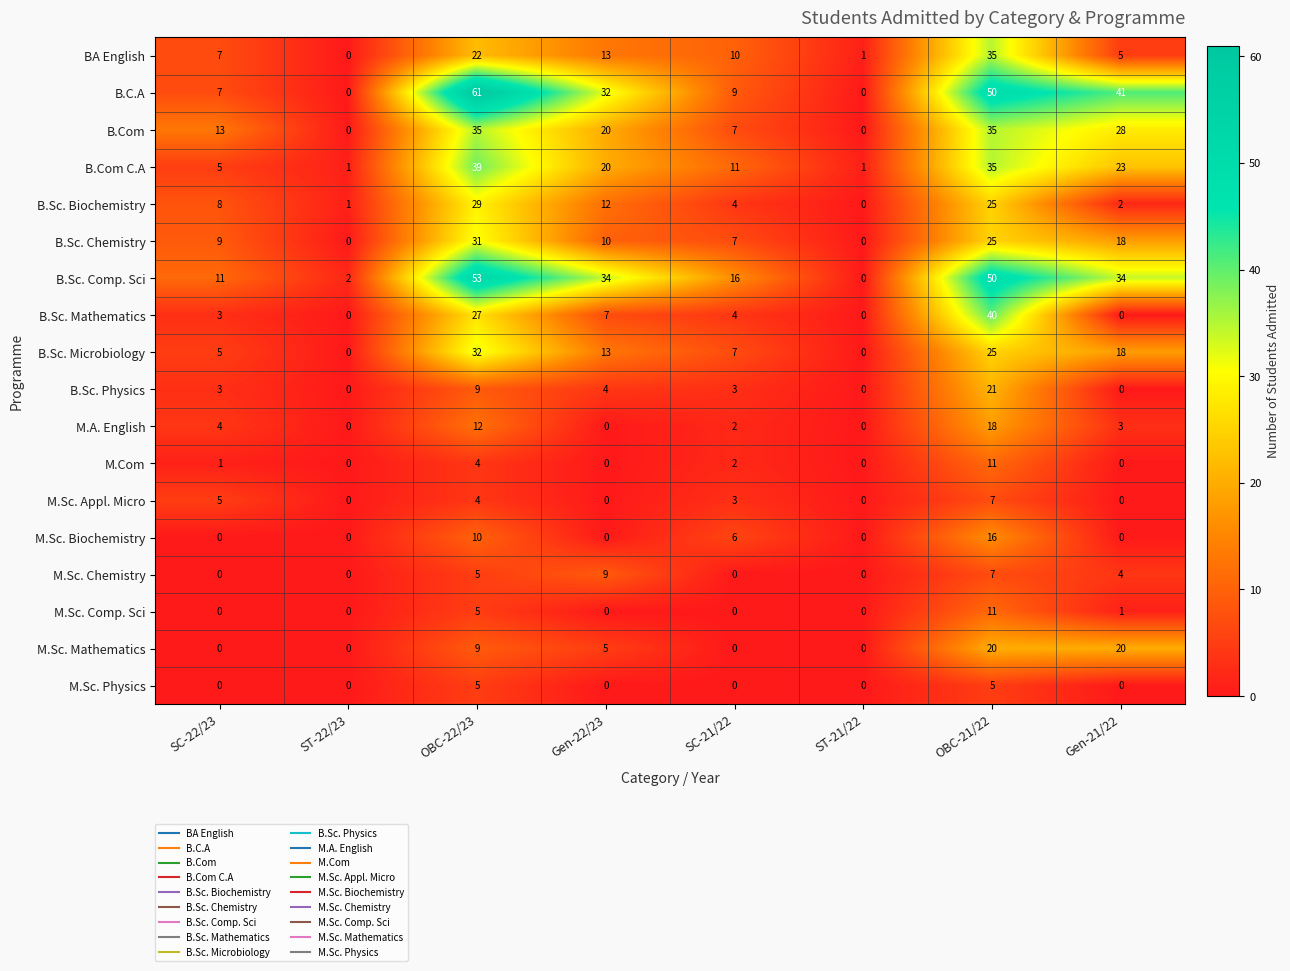

At how many categories does at least one series exceed 32?

4